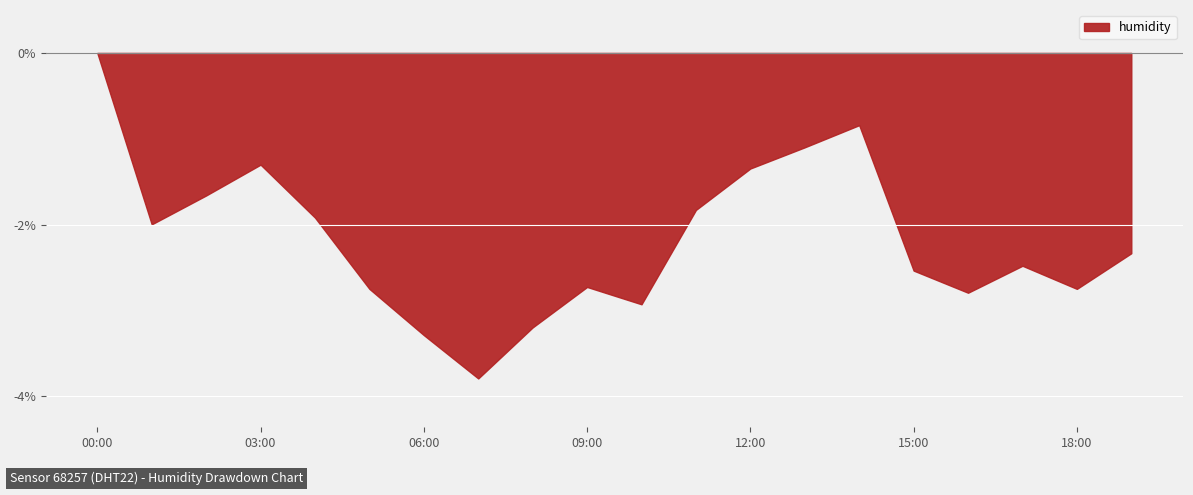

True or false: temperature and humidity intersect in this chart.

False